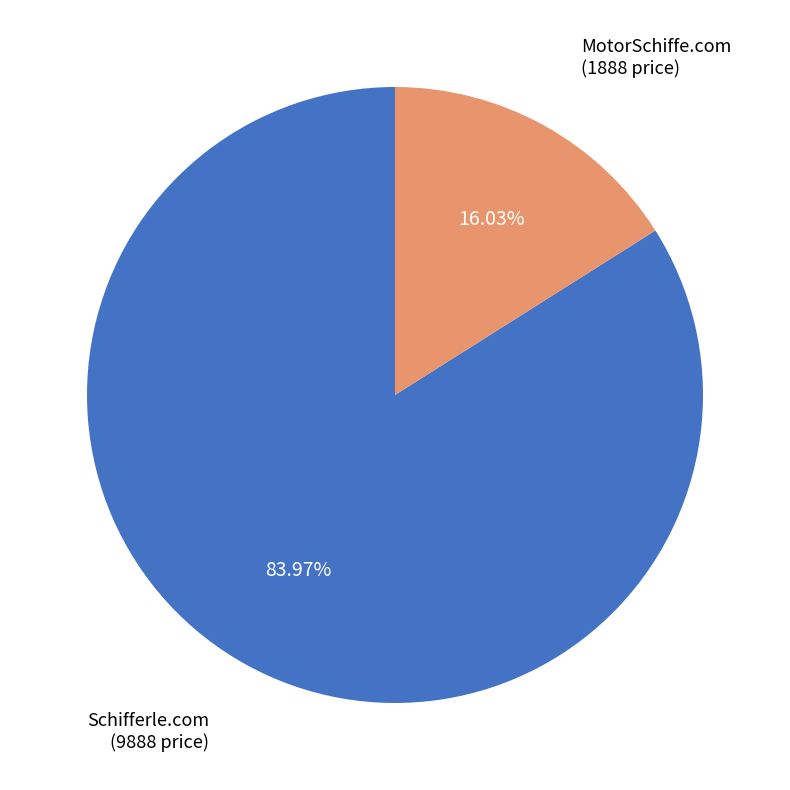

Does any single category account for the majority?

Yes